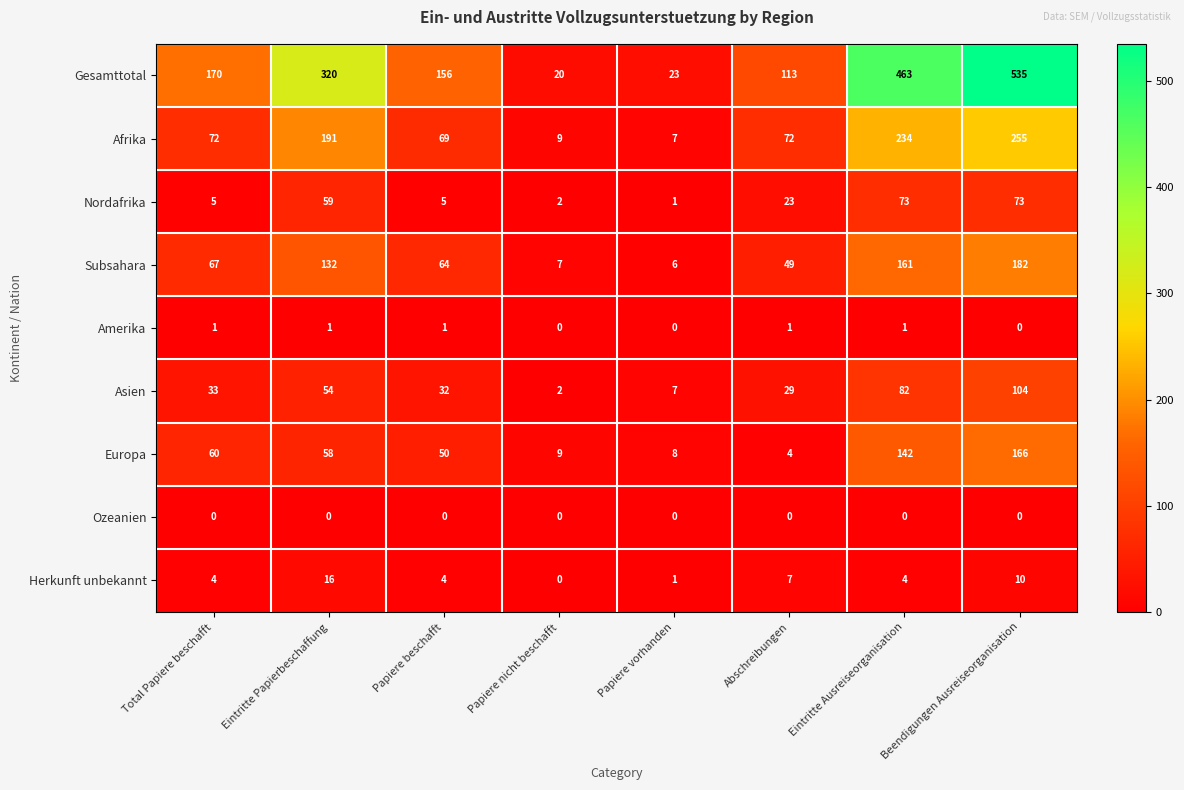

Rank the series at Total Papiere beschafft from lowest to highest value.

Ozeanien, Amerika, Herkunft unbekannt, Nordafrika, Asien, Europa, Subsahara, Afrika, Gesamttotal